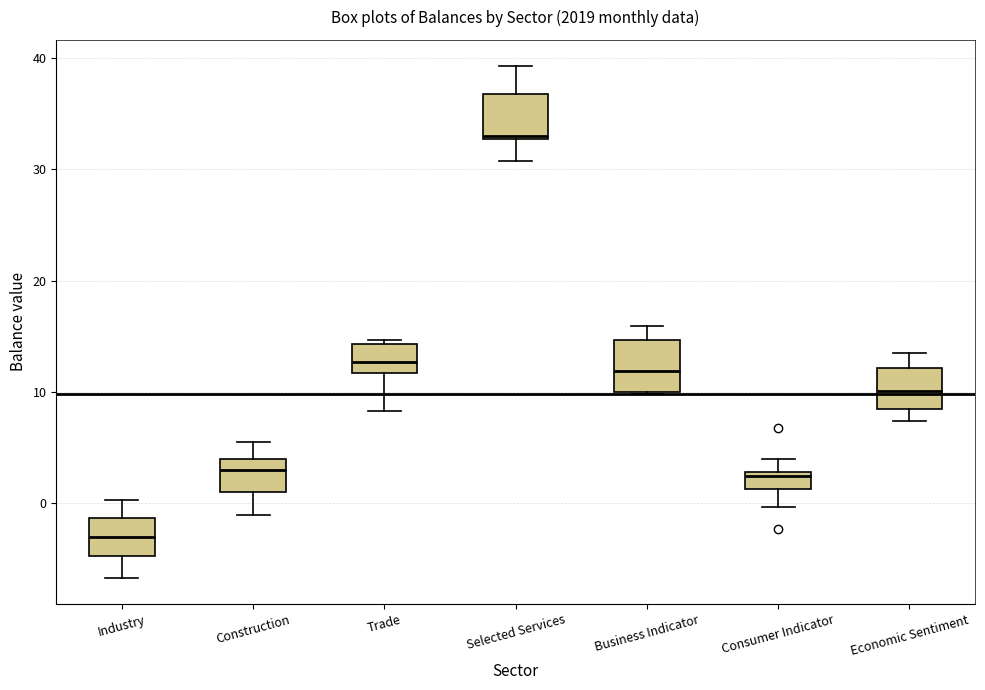

Which box's median line is the highest?

Selected Services